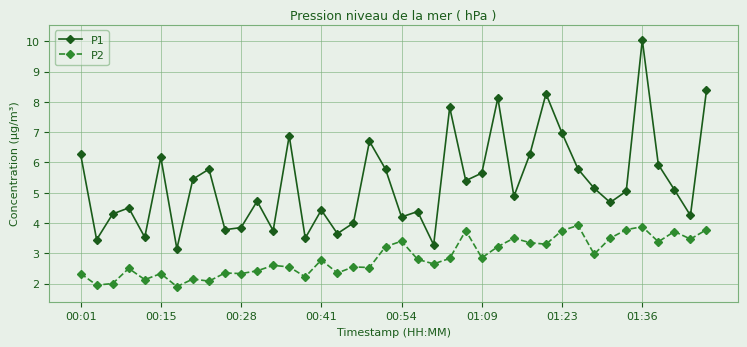

Which series has the largest total across all categories?

P1